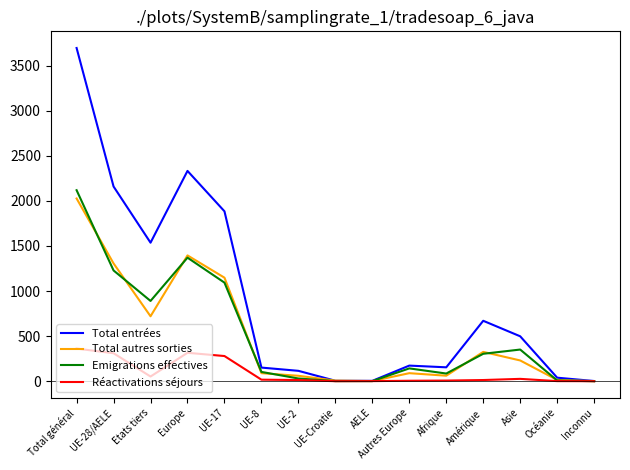

Which series has the widest spread of values?

Total entrées